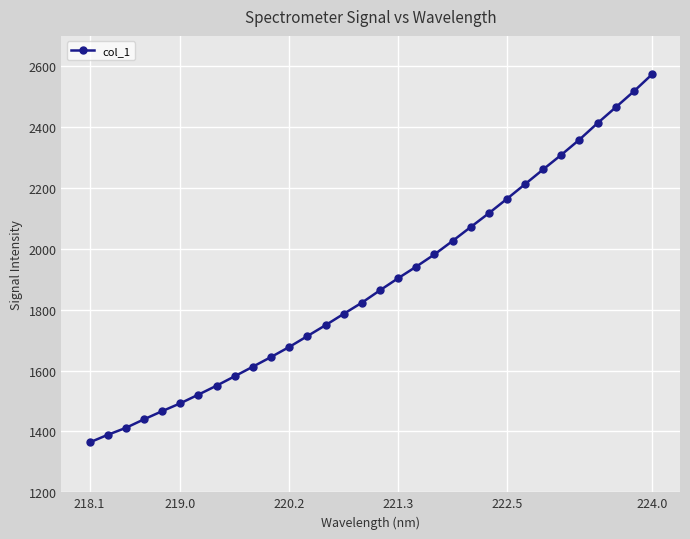

Reading left to right, extract all data points from this chart.

1363.9	1388.9	1411.8	1440.0	1466.8	1492.6	1521.2	1550.6	1581.6	1613.0	1644.7	1677.7	1713.4	1749.3	1786.5	1823.1	1863.9	1903.5	1941.7	1981.6	2025.9	2071.6	2117.0	2164.3	2212.6	2261.2	2309.0	2359.0	2413.2	2465.1	2517.4	2573.2